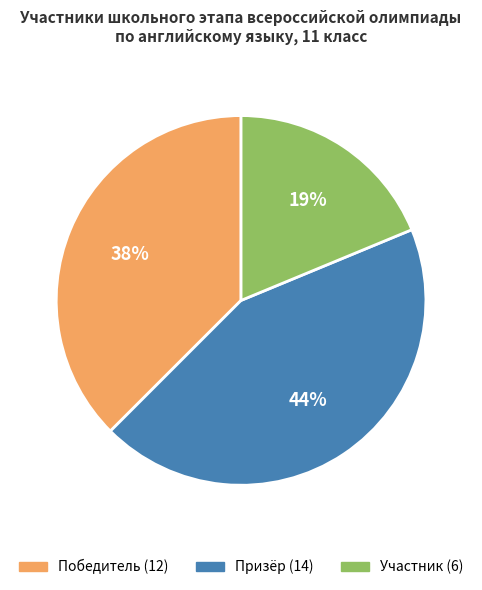

Approximately how many times larger is the value at Участник compared to Победитель?

0.5